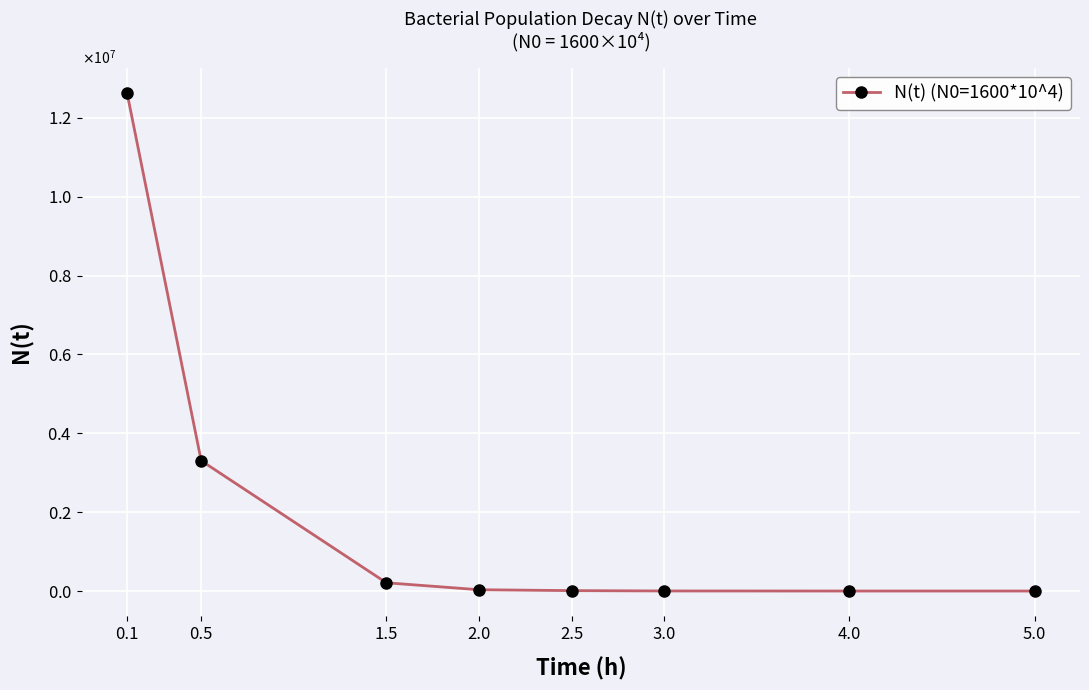

Reading left to right, list all the values displayed in this chart.

12627554.5	3305713.8	209333.0	33165.0	10426.9	1886.7	115.9	4.4